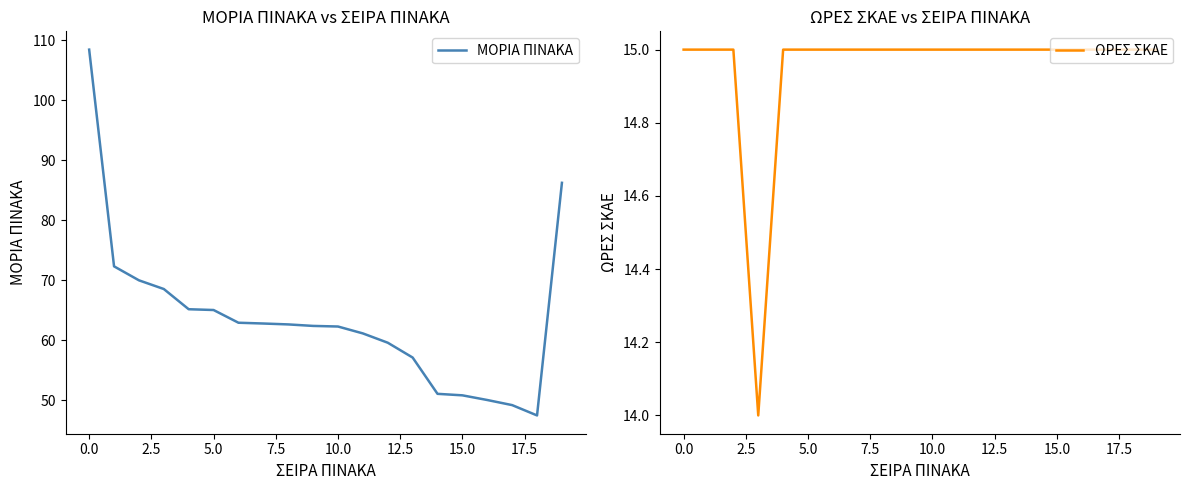

What is the lowest value of the ΜΟΡΙΑ ΠΙΝΑΚΑ series?

47.5